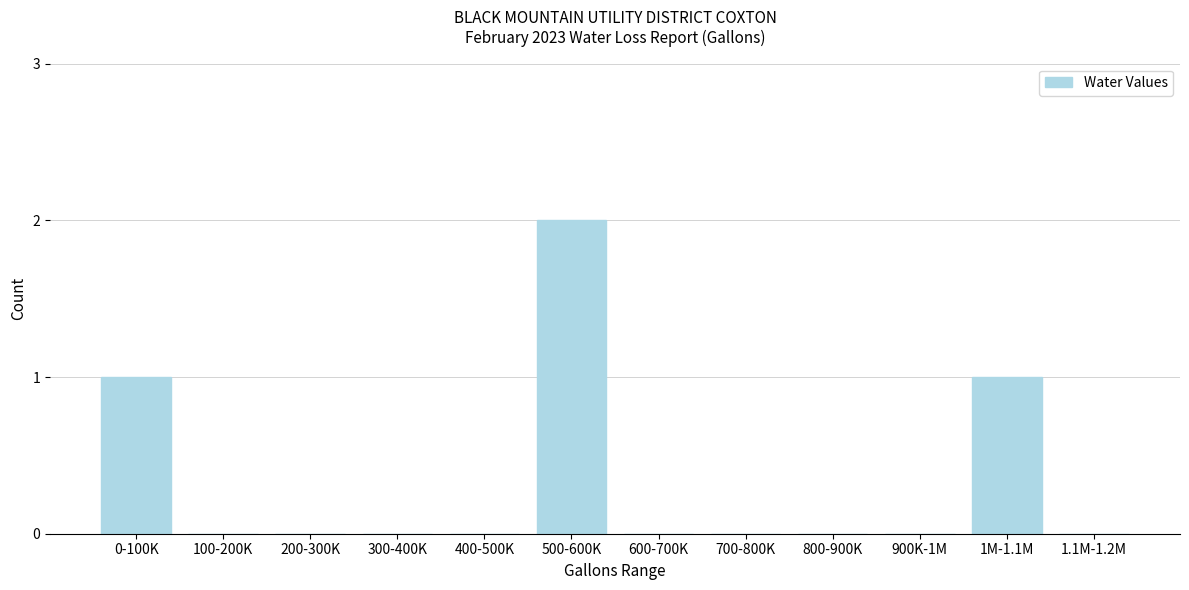

Reading left to right, what are all the values shown in this chart?

0-100K=1	100-200K=0	200-300K=0	300-400K=0	400-500K=0	500-600K=2	600-700K=0	700-800K=0	800-900K=0	900K-1M=0	1M-1.1M=1	1.1M-1.2M=0